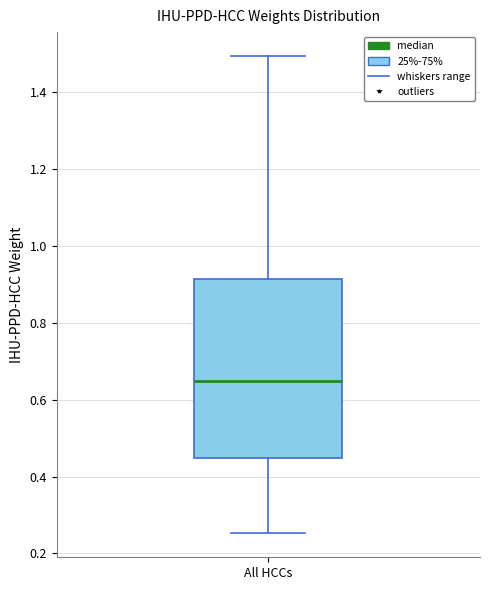

Where does the lower whisker of the box for All HCCs end on the y-axis? The values are not printed on the chart, so give them approximately, as read against the axis.

0.26